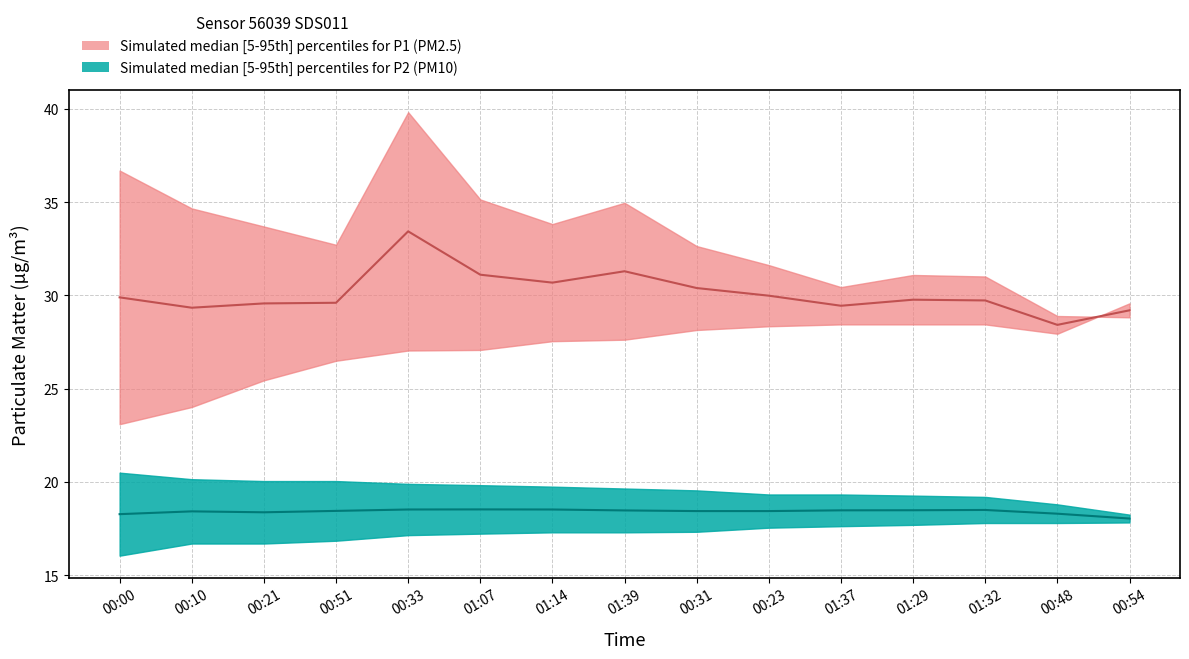

Which label corresponds to the smallest value in the chart?

00:00